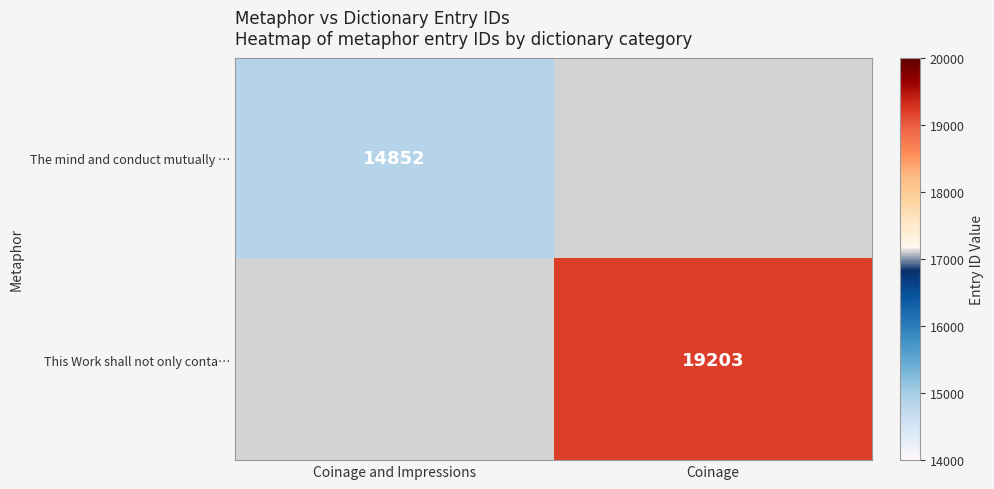

The value of This Work shall not only conta… at Coinage is 4812. True or false?

False